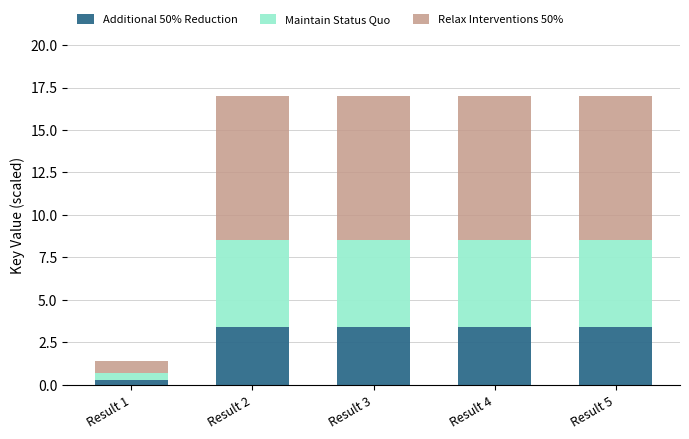

Reading left to right, list the values for the Additional 50% Reduction series.

0.3	3.4	3.4	3.4	3.4